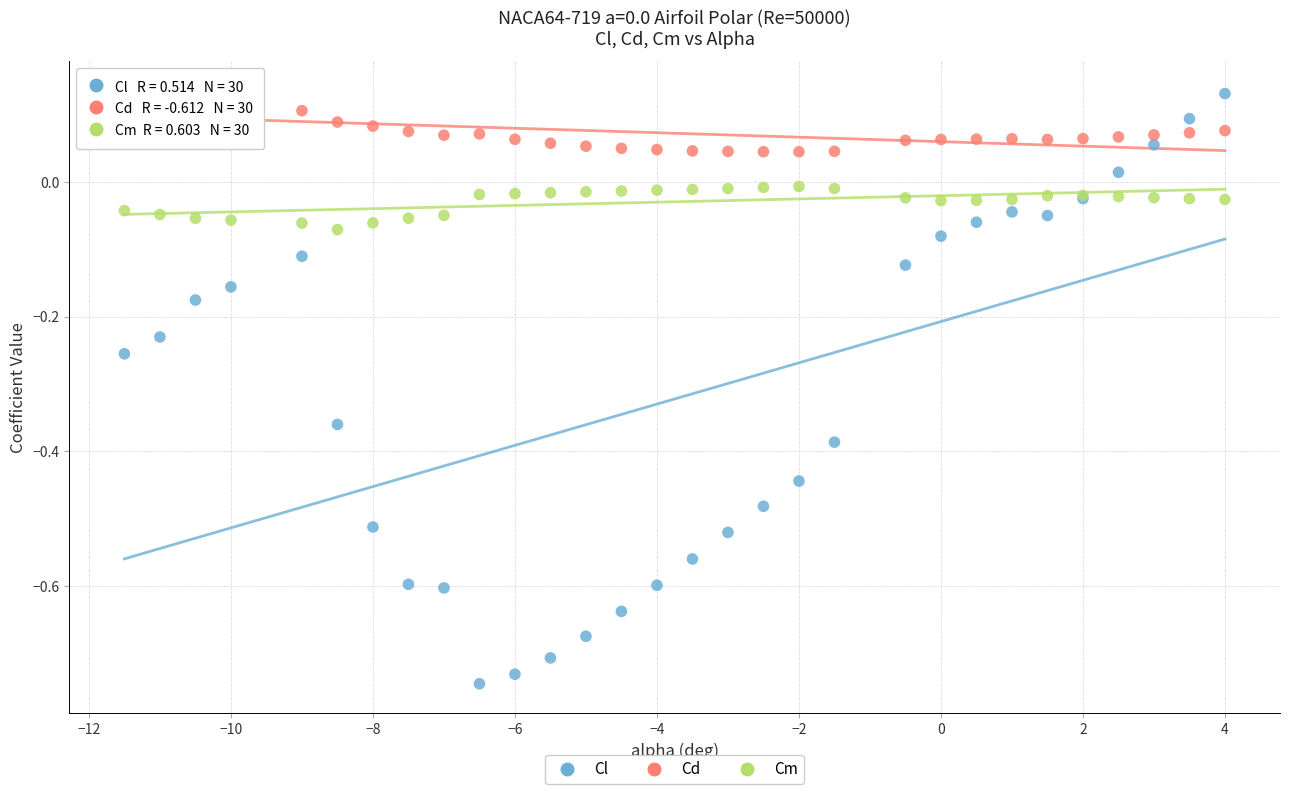

Which series reaches the minimum Y coordinate?

Cl